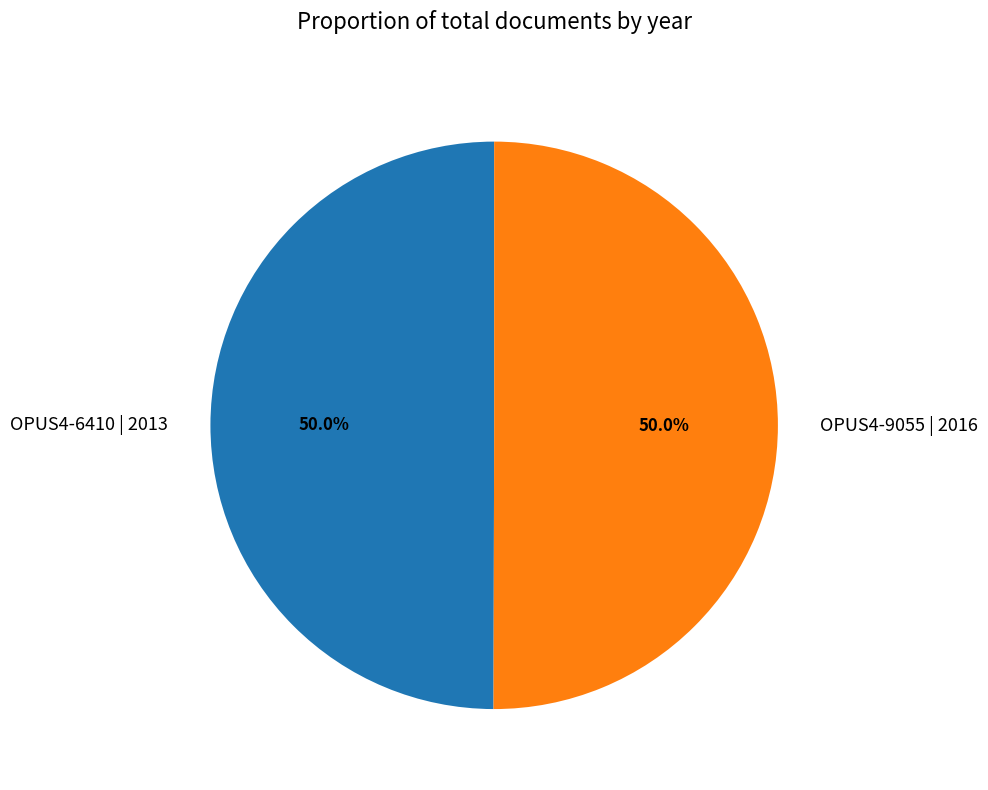

How many slices are in this pie chart?

2